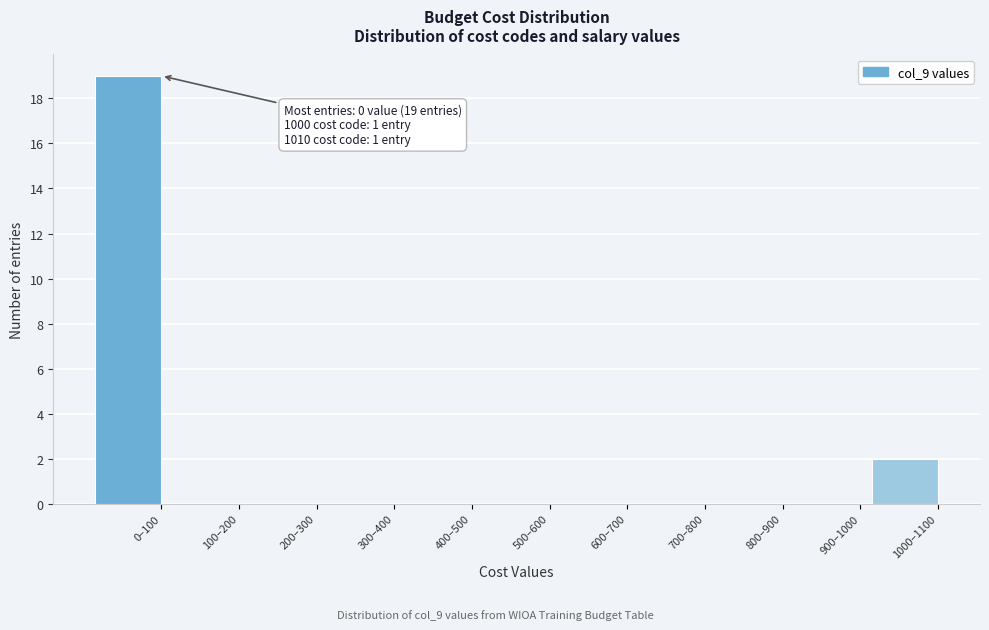

Reading left to right, what are all the values shown in this chart?

0–100=19	100–200=0	200–300=0	300–400=0	400–500=0	500–600=0	600–700=0	700–800=0	800–900=0	900–1000=0	1000–1100=2